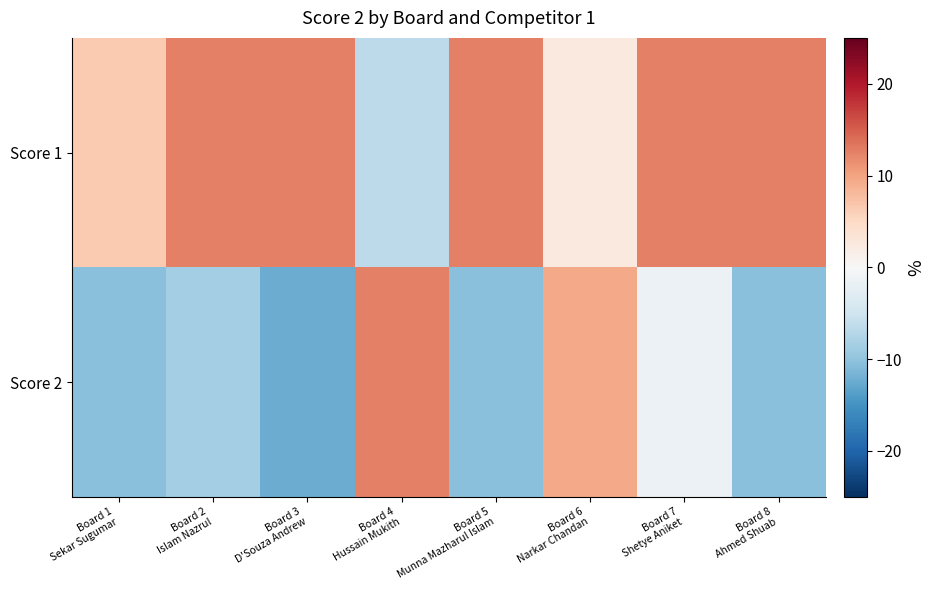

Reading left to right, transcribe all the data shown in this chart.

Score 1: Board 1
Sekar Sugumar=6.5	Board 2
Islam Nazrul=12.5	Board 3
D'Souza Andrew=12.5	Board 4
Hussain Mukith=-6.5	Board 5
Munna Mazharul Islam=12.5	Board 6
Narkar Chandan=2.5	Board 7
Shetye Aniket=12.5	Board 8
Ahmed Shuab=12.5
Score 2: Board 1
Sekar Sugumar=-10.5	Board 2
Islam Nazrul=-8.5	Board 3
D'Souza Andrew=-12.5	Board 4
Hussain Mukith=12.5	Board 5
Munna Mazharul Islam=-10.5	Board 6
Narkar Chandan=9.5	Board 7
Shetye Aniket=-1.5	Board 8
Ahmed Shuab=-10.5